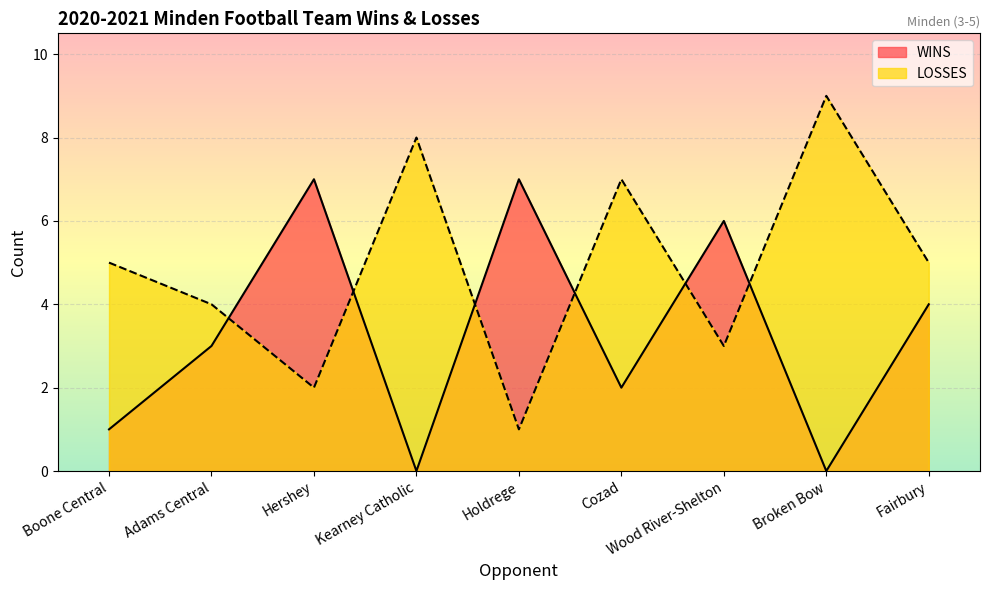

What is the average value of the LOSSES series?

5